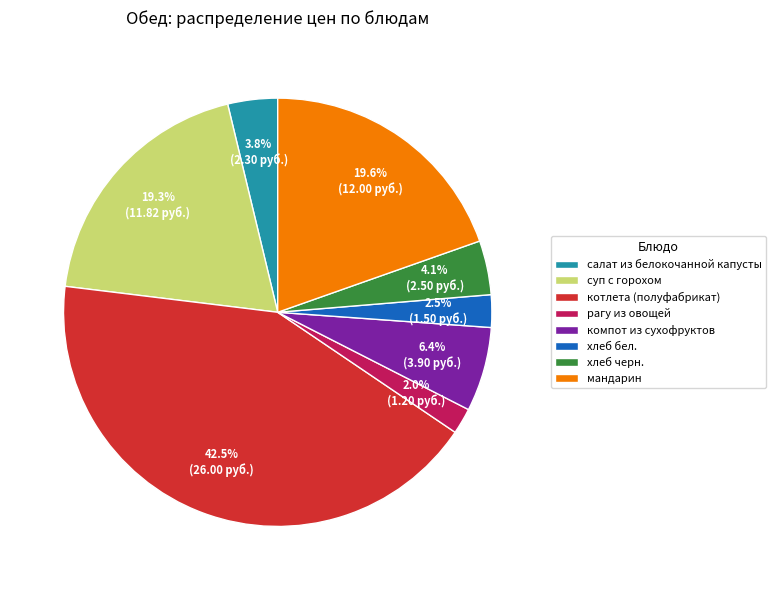

Which category has the biggest portion of the pie?

котлета (полуфабрикат)